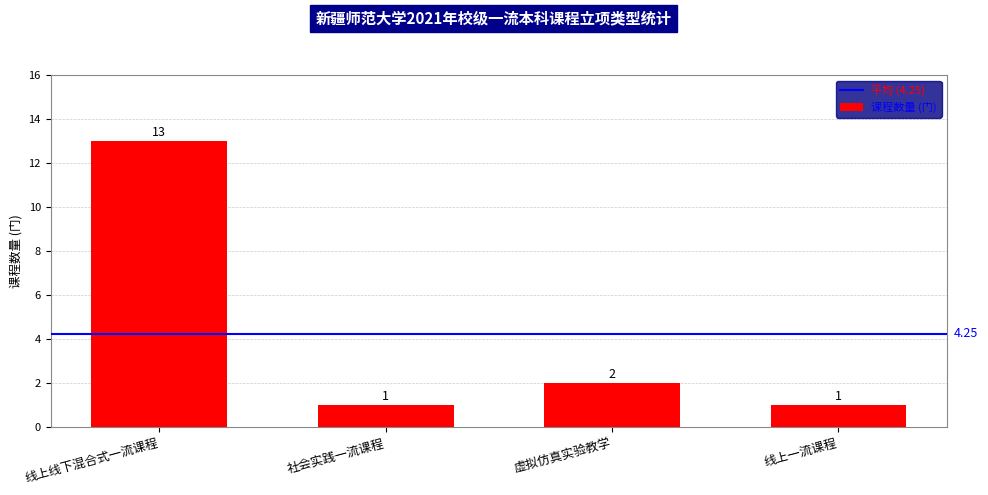

How many data points are less than 2?

2